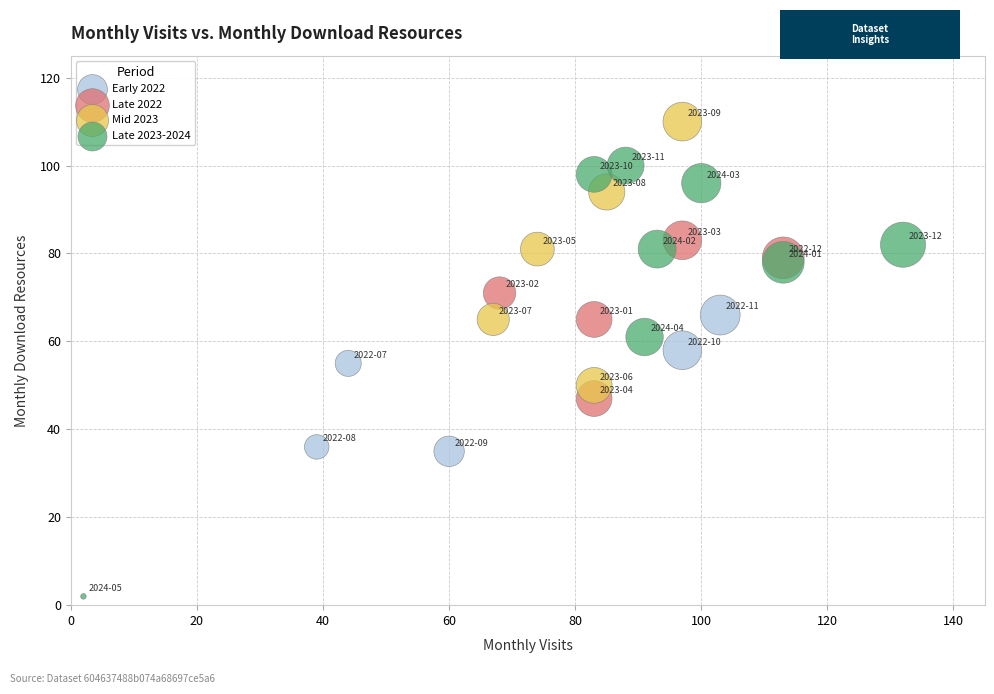

Which series contains the highest Y value?

Mid 2023